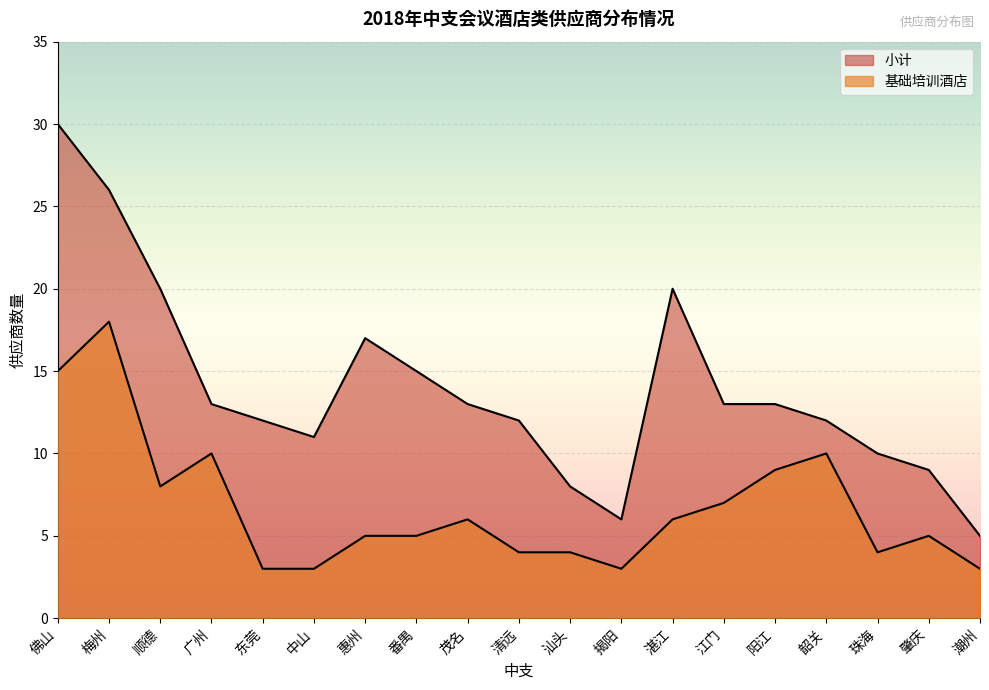

What are all the series names shown in the legend?

小计, 基础培训酒店